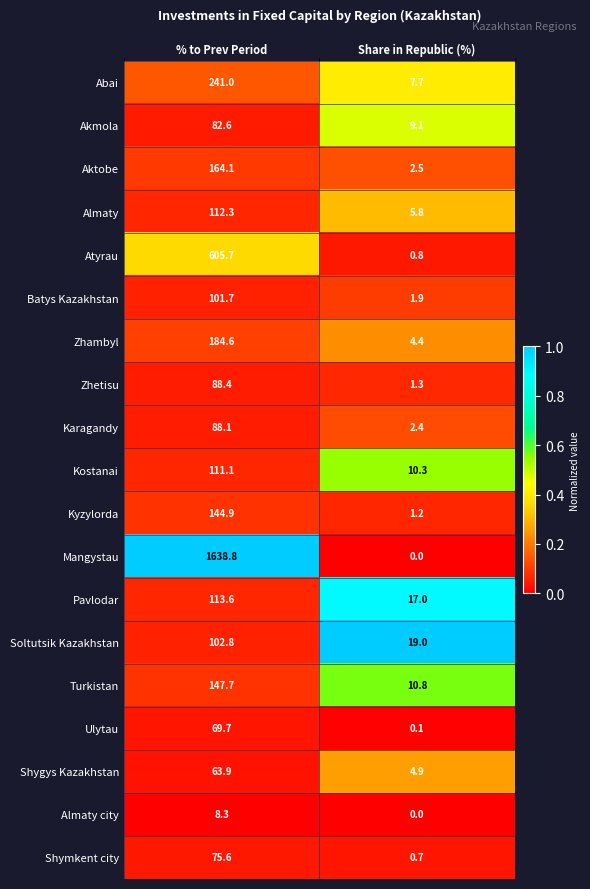

Which series has the largest range (max minus min)?

Mangystau